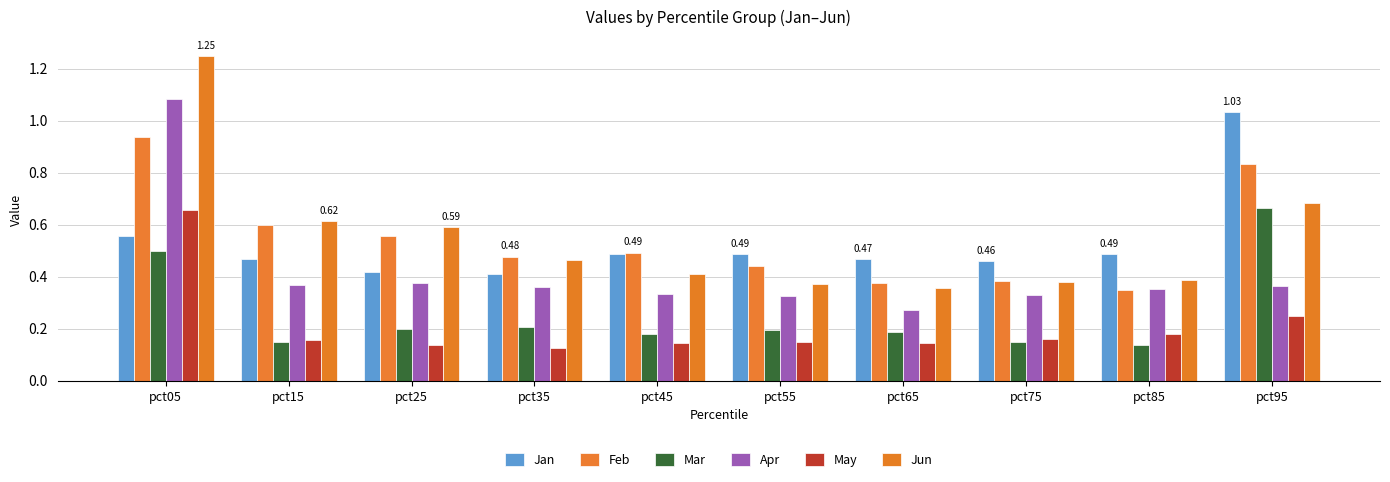

What is the difference between the maximum and minimum values in the Jan series?

0.6